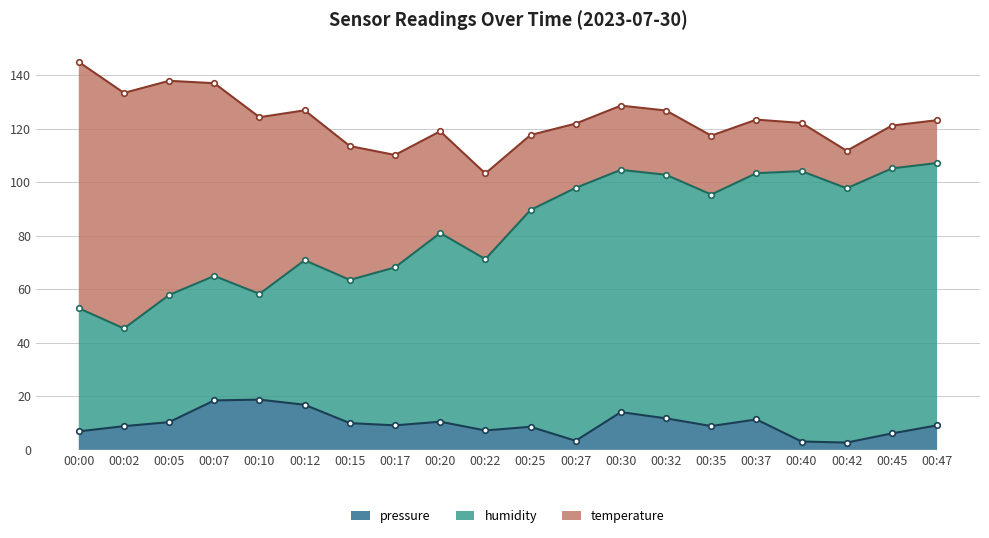

What is the highest value of the pressure series?

18.8